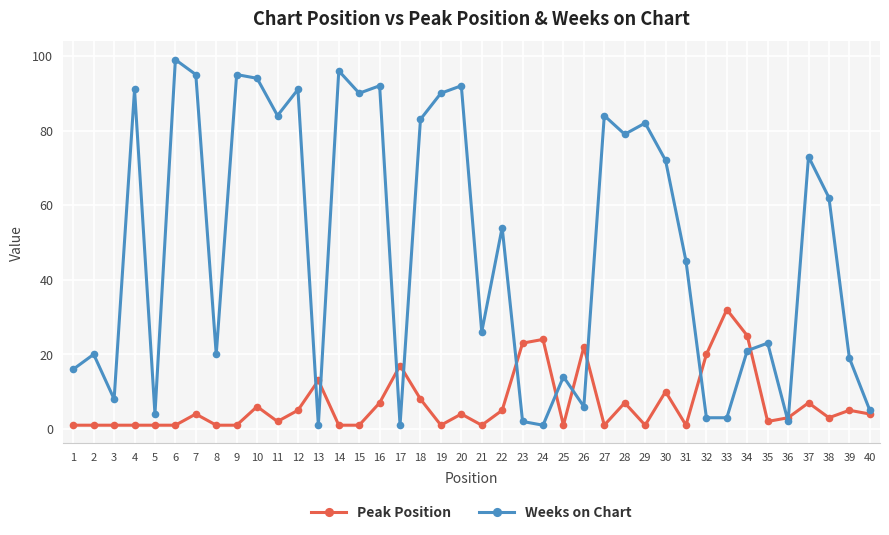

In Weeks on Chart, how many points are higher than both neighbors (excluding endpoints)?

14